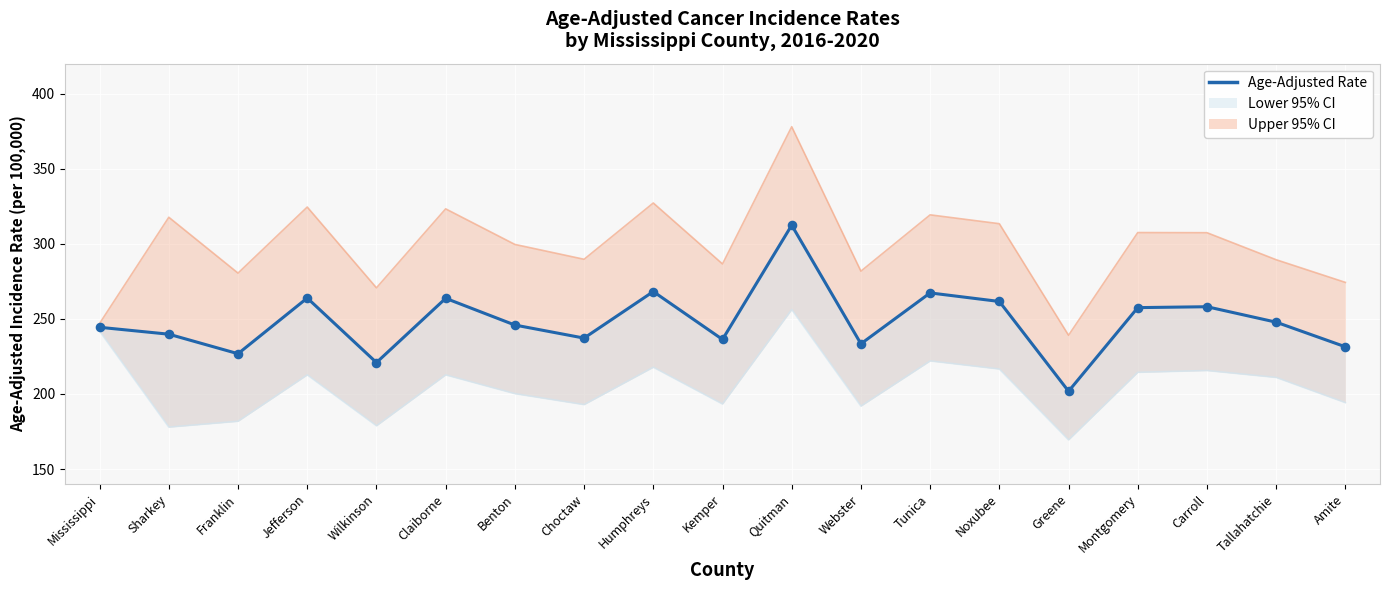

What is the ratio of the value at Greene to the value at Jefferson?

0.8